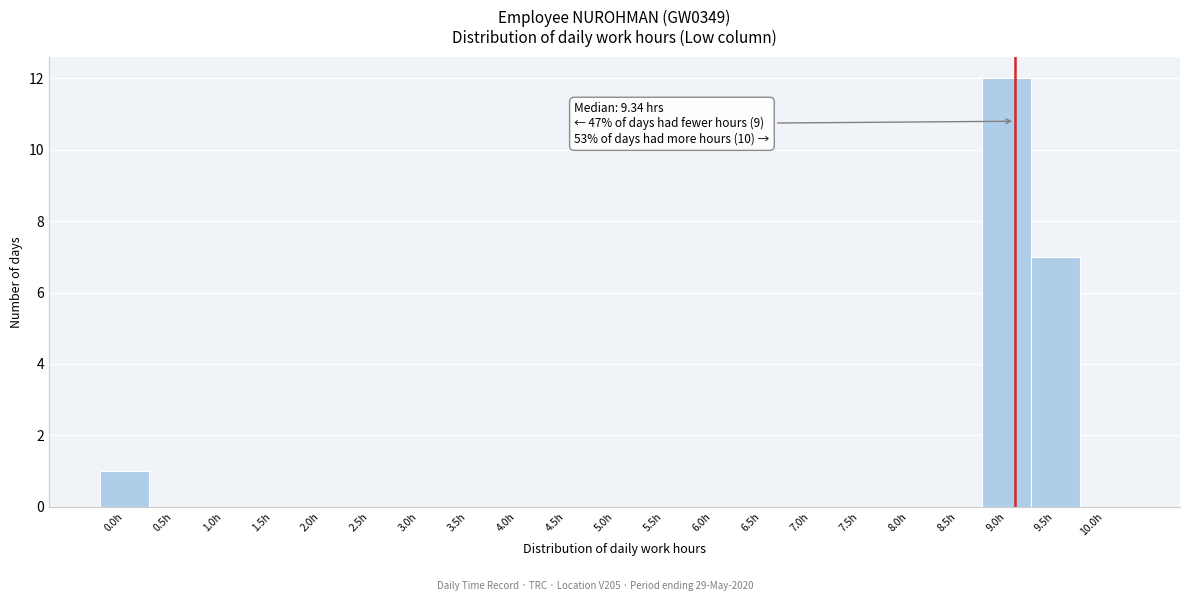

Reading right to left, list all the values displayed in this chart.

10.0h=0	9.5h=7	9.0h=12	8.5h=0	8.0h=0	7.5h=0	7.0h=0	6.5h=0	6.0h=0	5.5h=0	5.0h=0	4.5h=0	4.0h=0	3.5h=0	3.0h=0	2.5h=0	2.0h=0	1.5h=0	1.0h=0	0.5h=0	0.0h=1